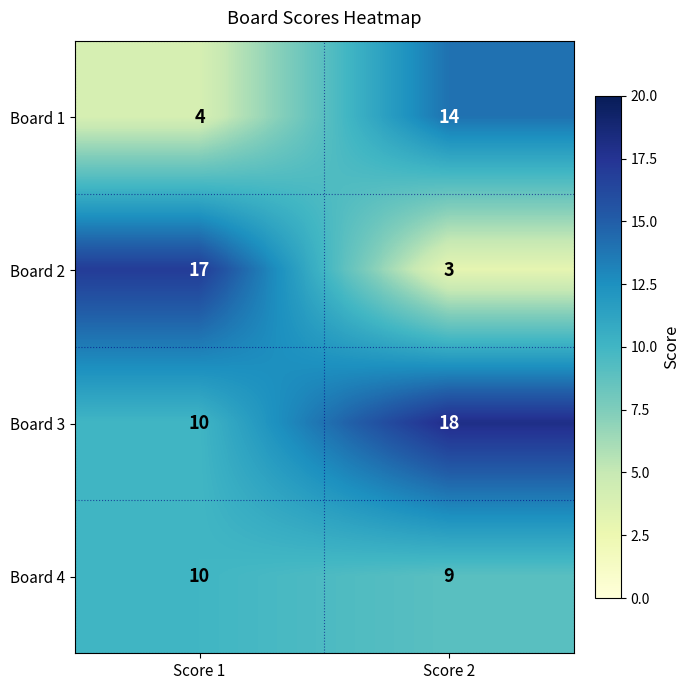

What is the sum of the Board 2 values at Score 1 and Score 2?

20